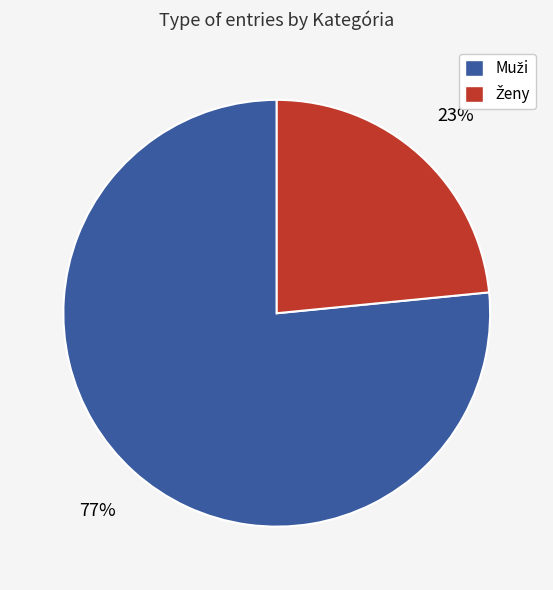

Is there a majority slice in this chart?

Yes